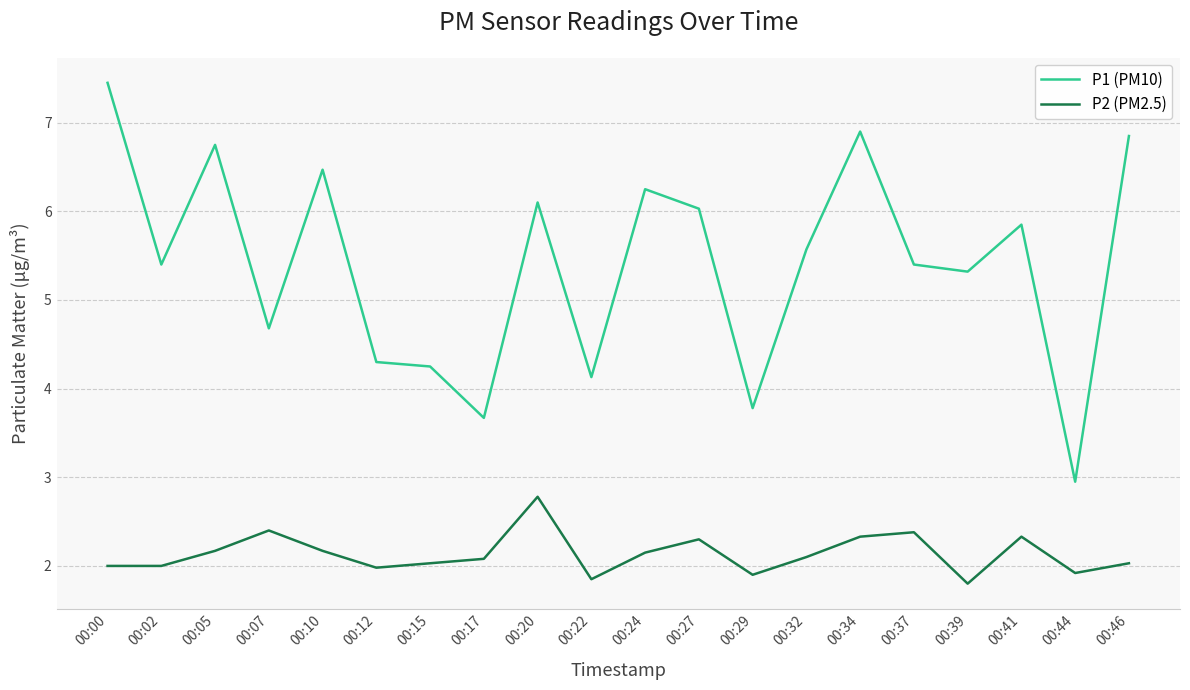

Count the number of categories in the chart.

20